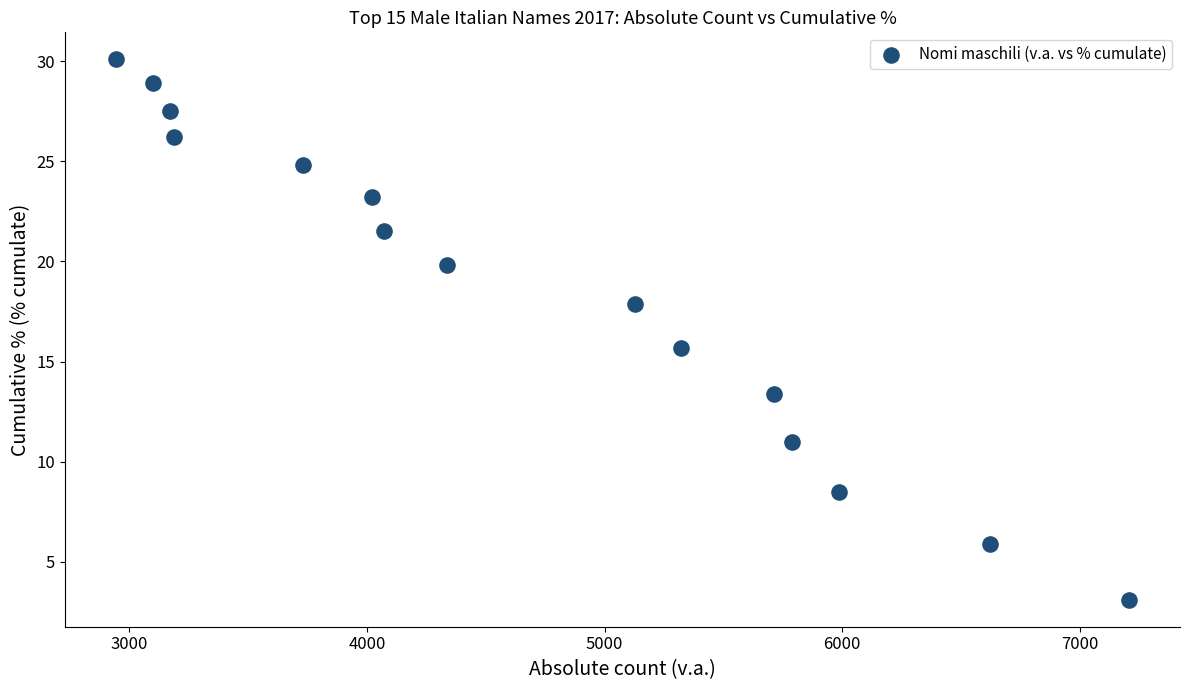

What is the range of X values (max minus min)?

4267.0